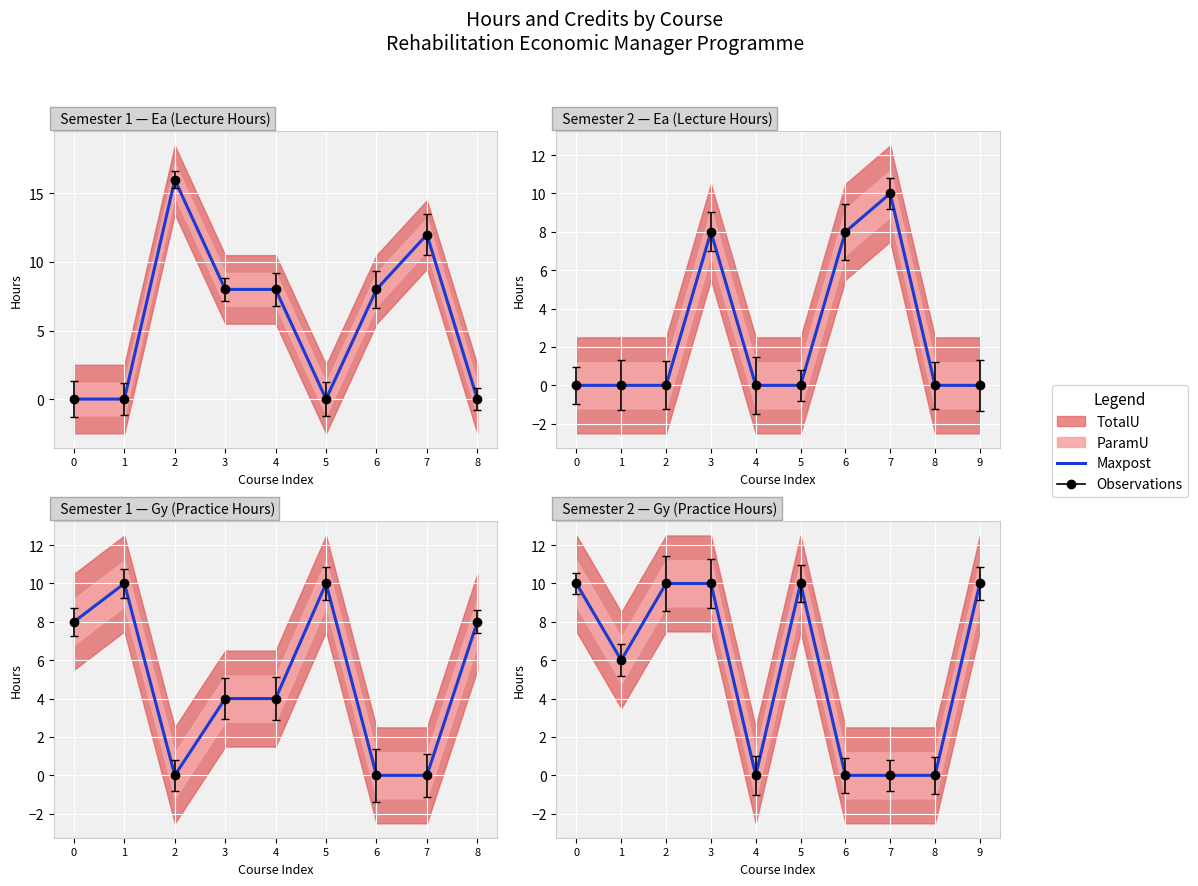

Reading right to left, what are all the values shown in this chart?

9=10	8=0	7=0	6=0	5=10	4=0	3=10	2=10	1=6	0=10